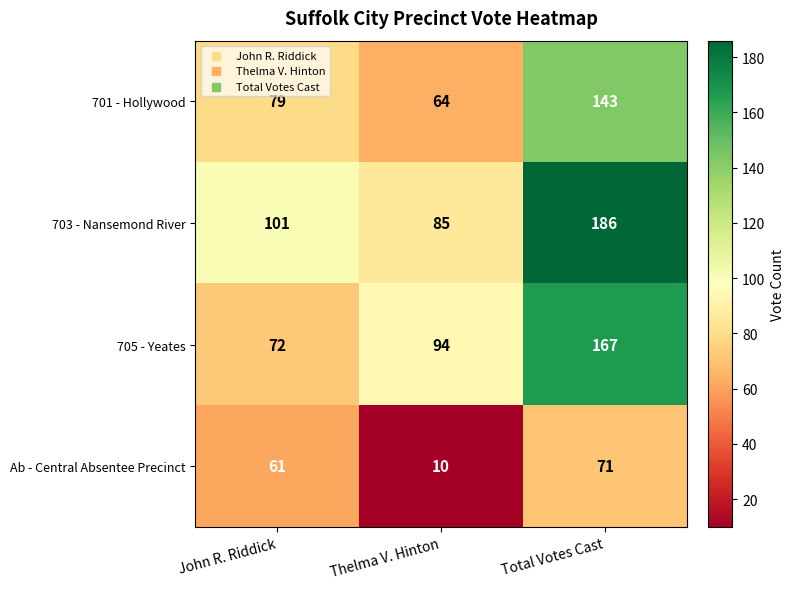

Reading left to right, transcribe all the data shown in this chart.

701 - Hollywood: John R. Riddick=79	Thelma V. Hinton=64	Total Votes Cast=143
703 - Nansemond River: John R. Riddick=101	Thelma V. Hinton=85	Total Votes Cast=186
705 - Yeates: John R. Riddick=72	Thelma V. Hinton=94	Total Votes Cast=167
Ab - Central Absentee Precinct: John R. Riddick=61	Thelma V. Hinton=10	Total Votes Cast=71